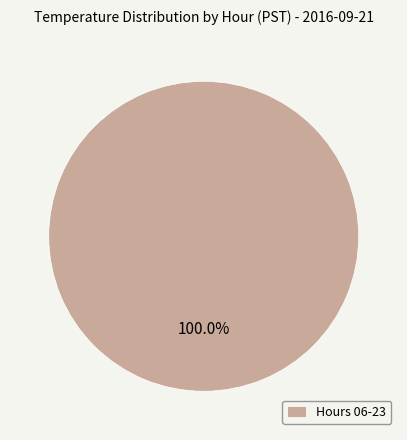

Rank the categories by value from highest to lowest.

Hours 06-23